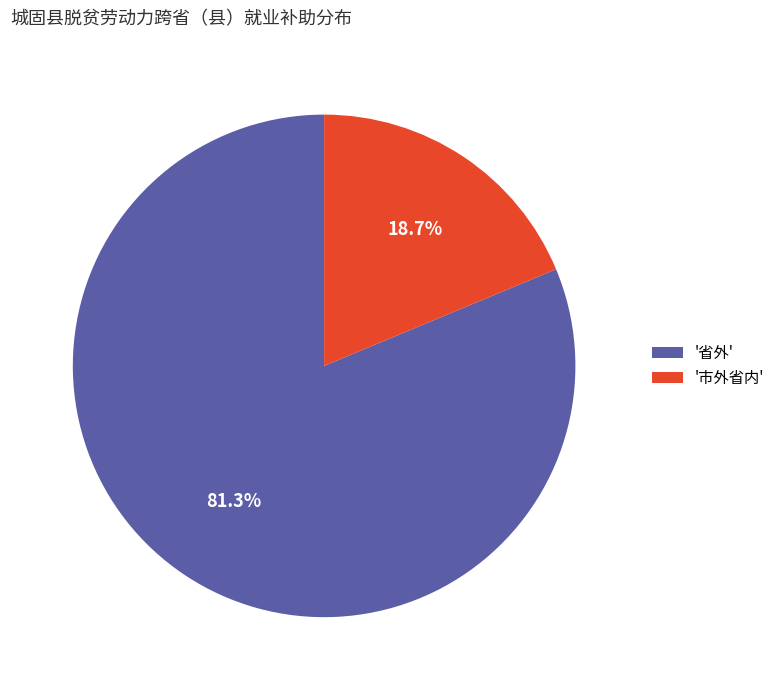

Which slice is the largest?

'省外'